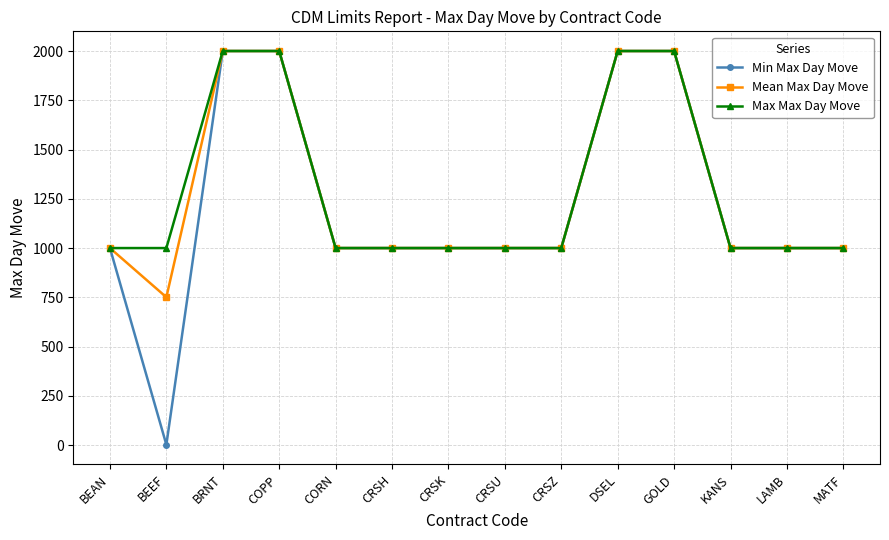

What is the approximate value of Min Max Day Move at CRSH?

1000.0